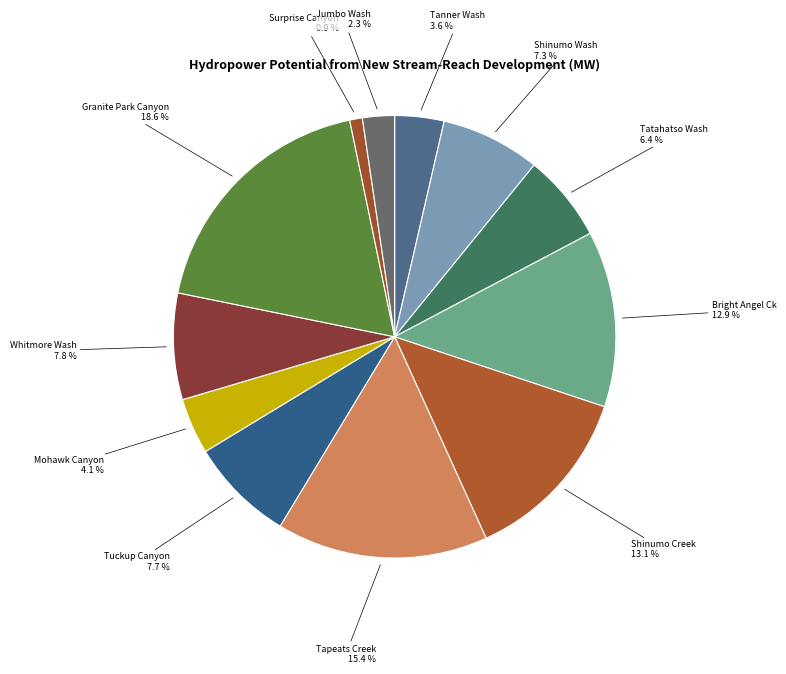

How many slices are in this pie chart?

12